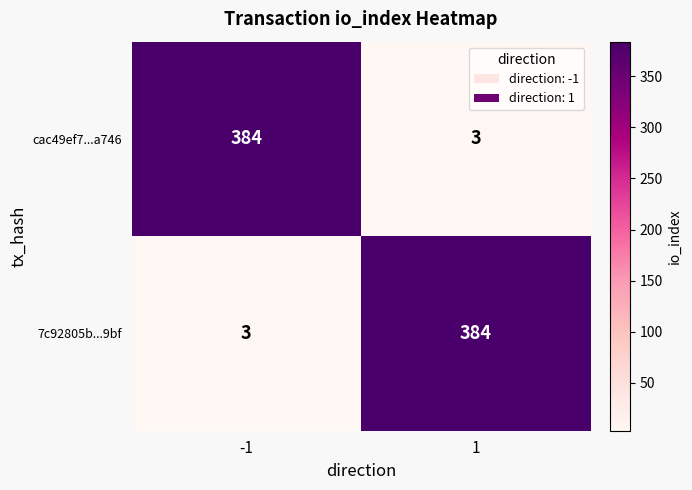

What is the total value across all series at -1?

387